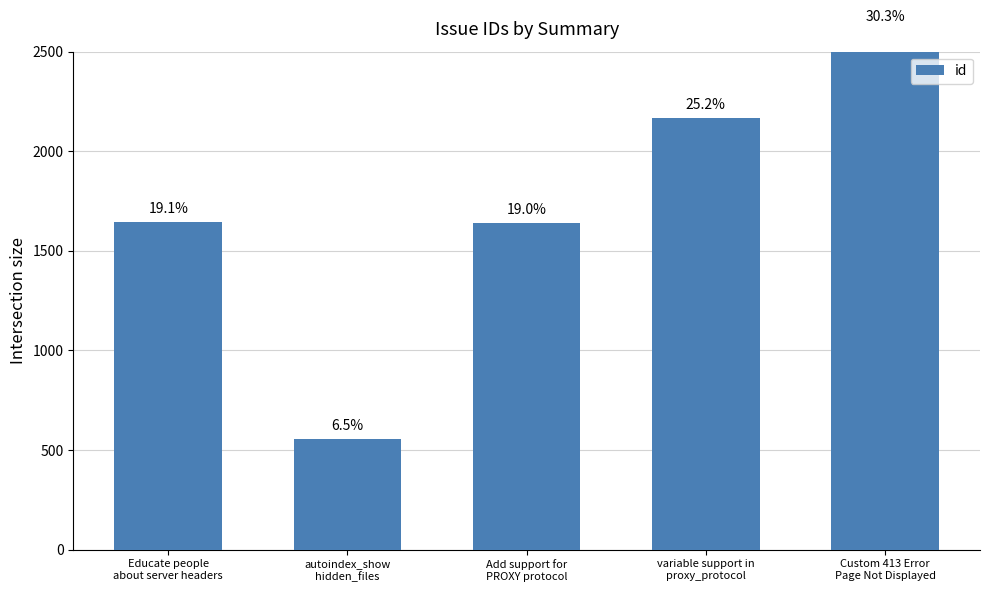

Rank the categories by value from lowest to highest.

autoindex_show
hidden_files, Add support for
PROXY protocol, Educate people
about server headers, variable support in
proxy_protocol, Custom 413 Error
Page Not Displayed